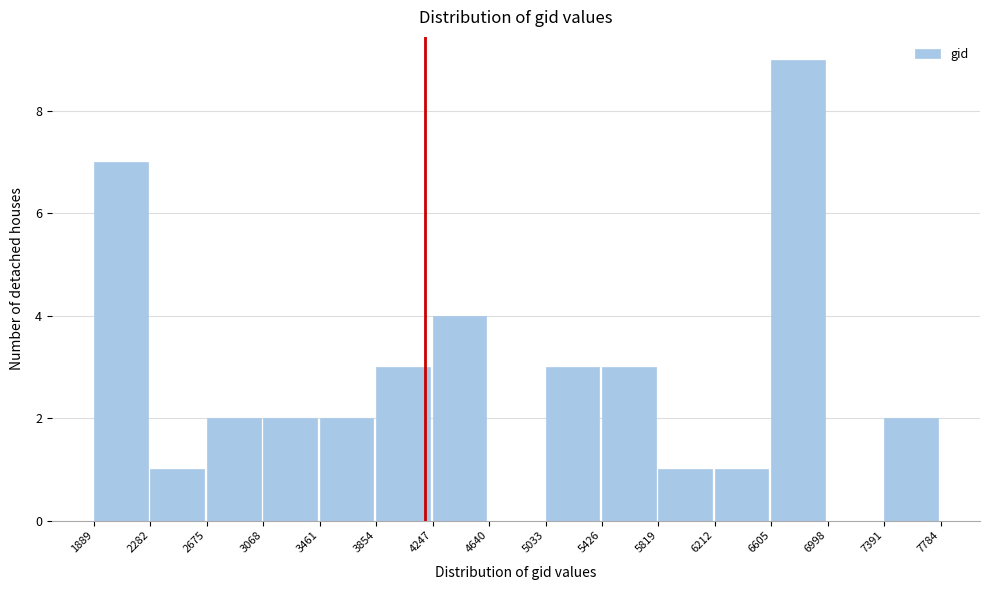

Reading left to right, list every bar in this chart as the range it spans on the x-axis followed by its height. The values are not printed on the chart, so give them approximately, as read against the axis.

1889 to 2282: 7
2282 to 2675: 1
2675 to 3068: 2
3068 to 3461: 2
3461 to 3854: 2
3854 to 4247: 3
4247 to 4640: 4
4640 to 5033: 0
5033 to 5426: 3
5426 to 5819: 3
5819 to 6212: 1
6212 to 6605: 1
6605 to 6998: 9
6998 to 7391: 0
7391 to 7784: 2